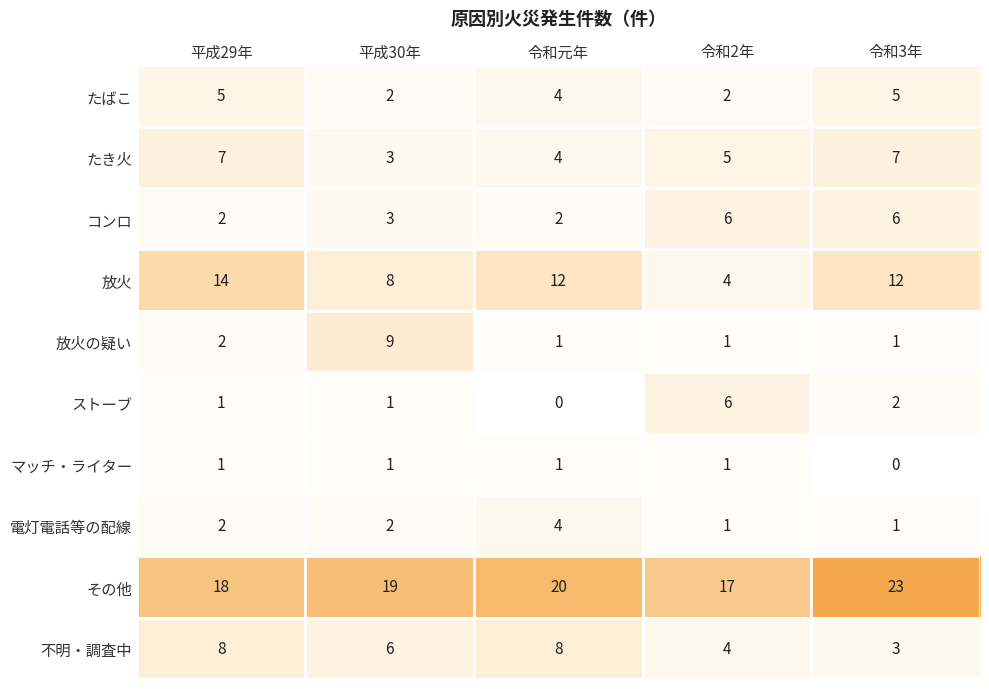

Count the number of data series in this chart.

10